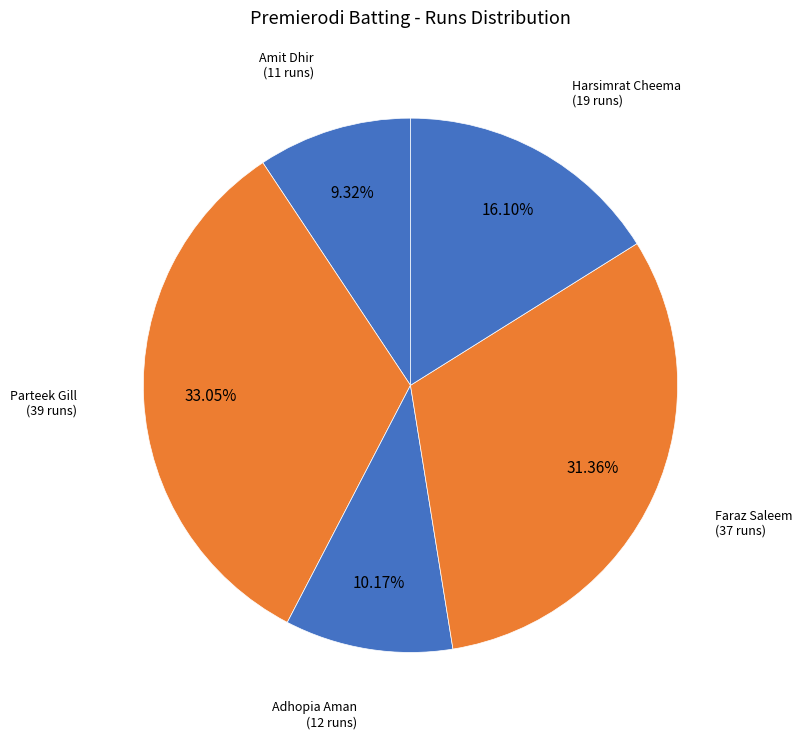

Combined, do Harsimrat Cheema and Faraz Saleem account for over 50%?

No